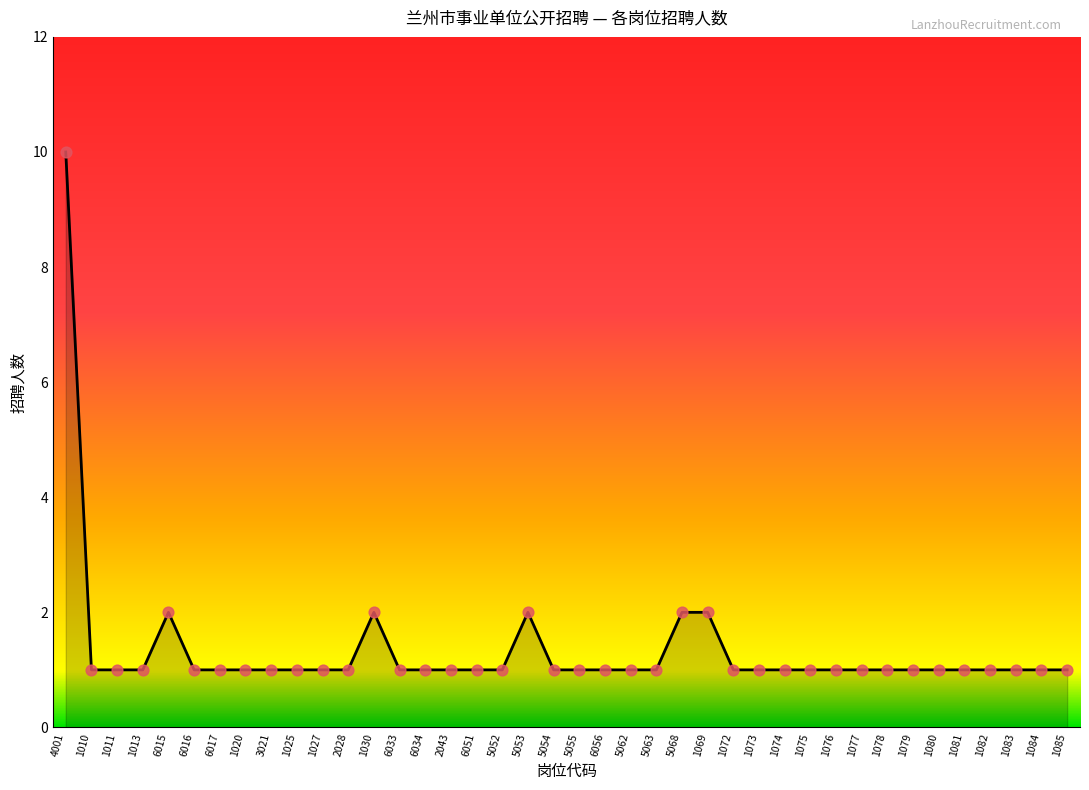

Approximately how many times larger is the value at 6016 compared to 5062?

1.0